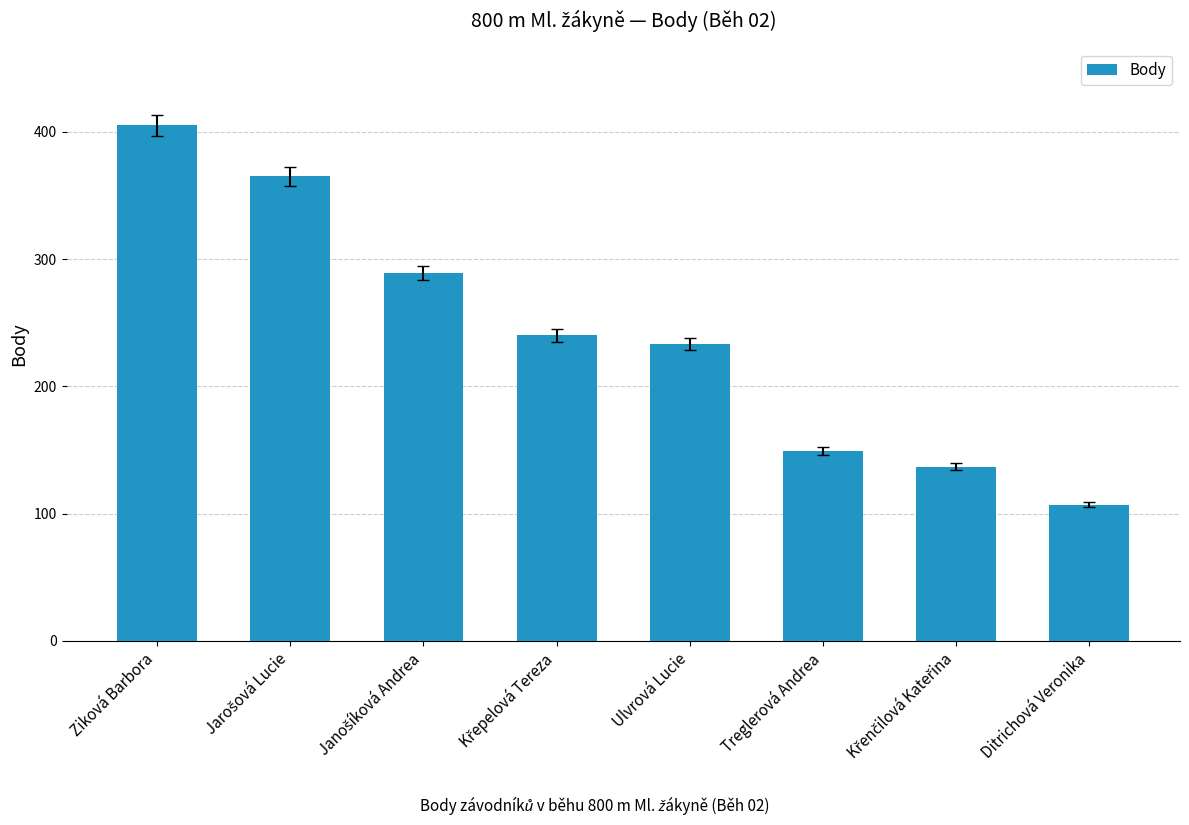

How many data points are less than 240?

4